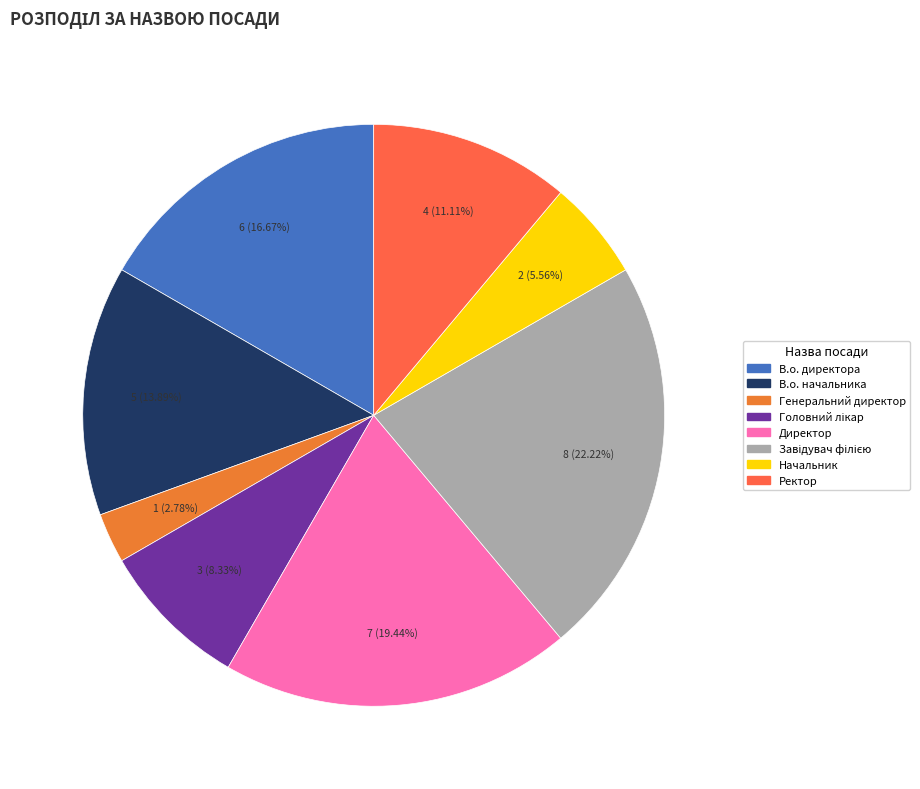

How many slices are in this pie chart?

8